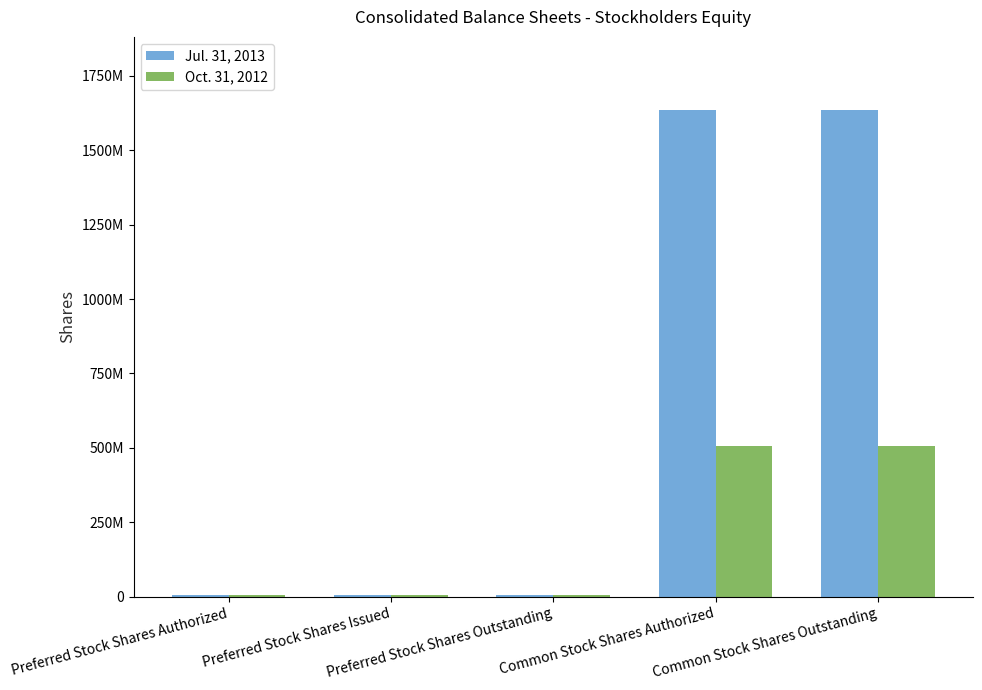

Which category has the highest value across all series?

Common Stock Shares Authorized